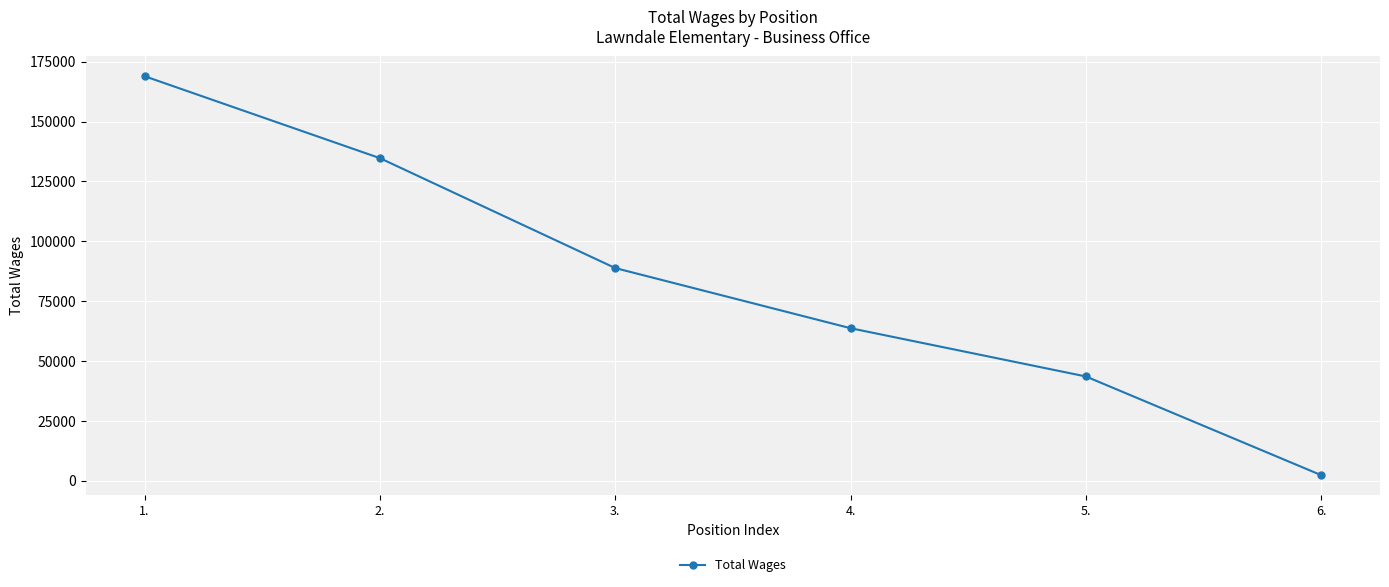

Which label corresponds to the largest value in the chart?

1.